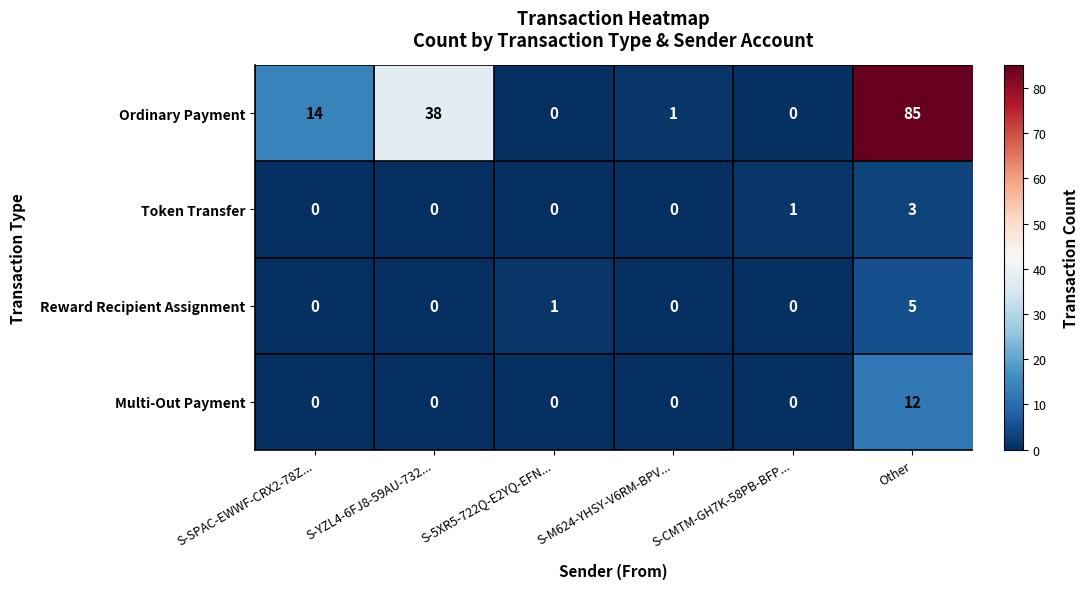

What is the sum of all Reward Recipient Assignment values?

6